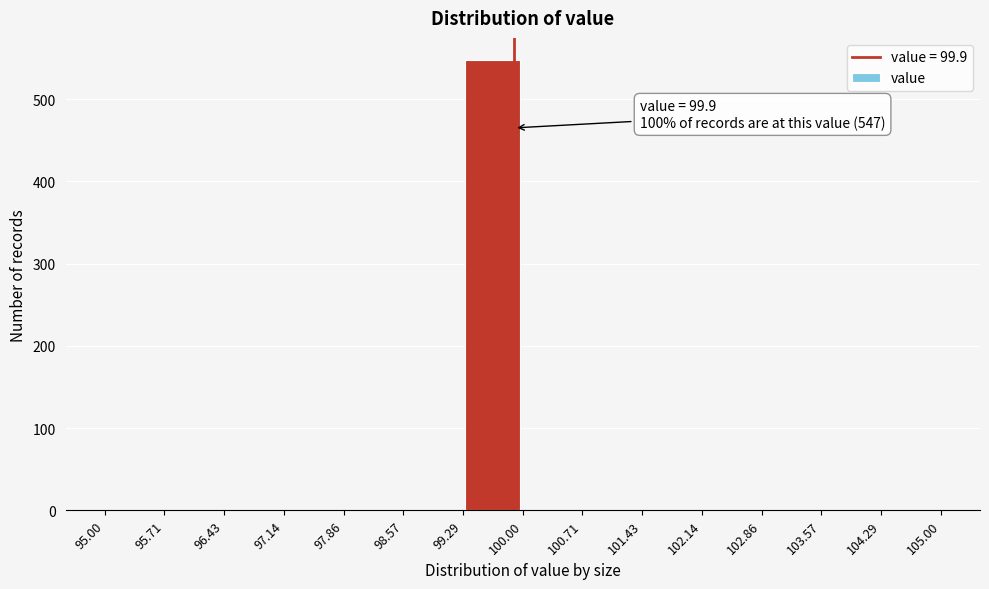

Over which range of the x-axis is the bar tallest?

99.29 to 100.00